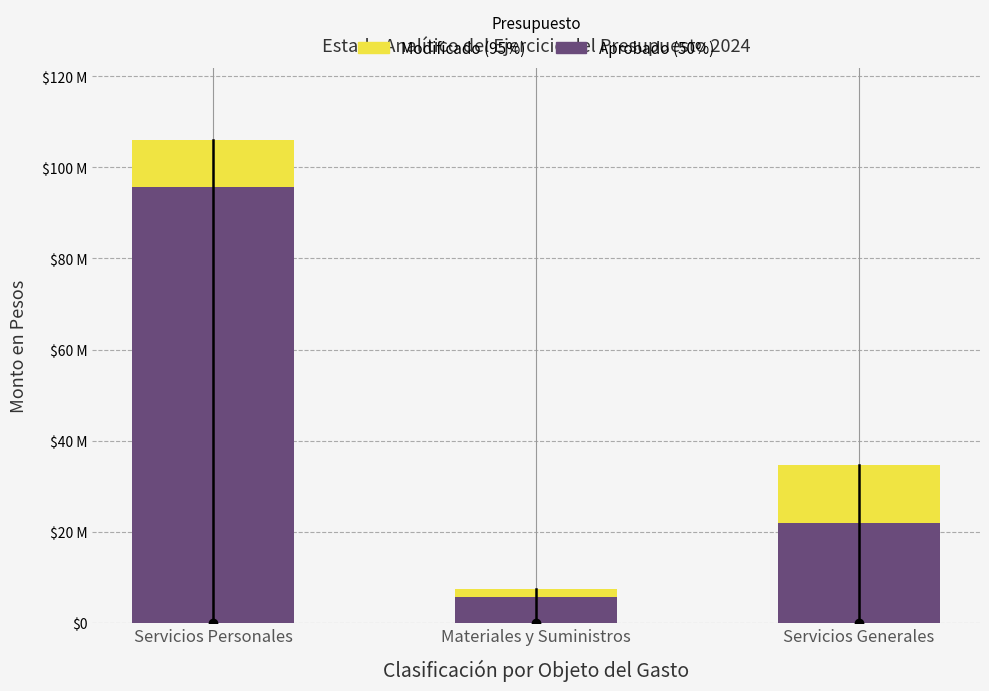

Rank the series by their average value, from lowest to highest.

Aprobado (50%), Modificado (95%)